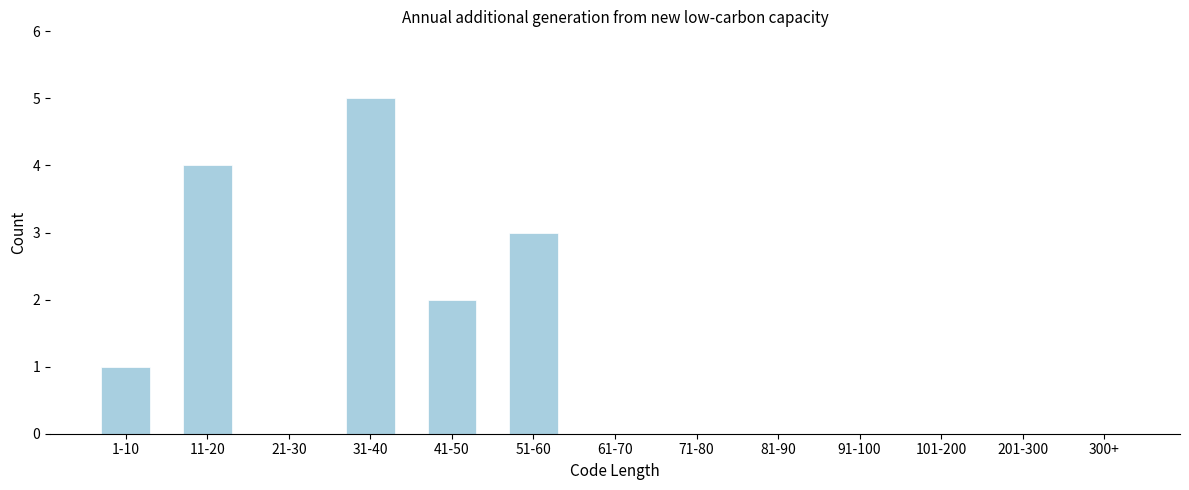

Reading right to left, transcribe all the data shown in this chart.

300+=0	201-300=0	101-200=0	91-100=0	81-90=0	71-80=0	61-70=0	51-60=3	41-50=2	31-40=5	21-30=0	11-20=4	1-10=1